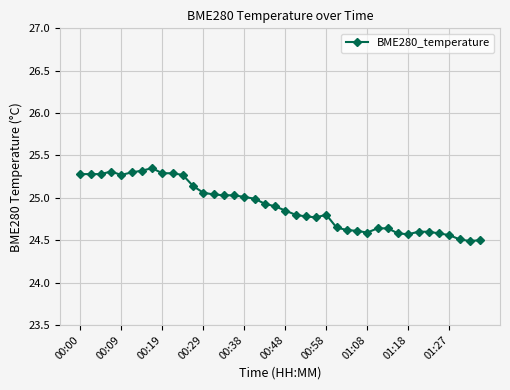

True or false: there are more than 0 points higher than both neighbors.

True